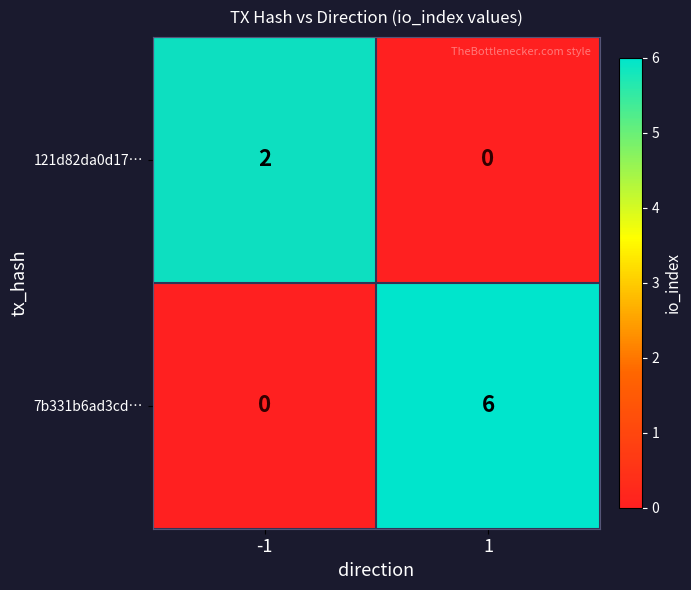

What is the approximate value of 7b331b6ad3cd… at 1?

6